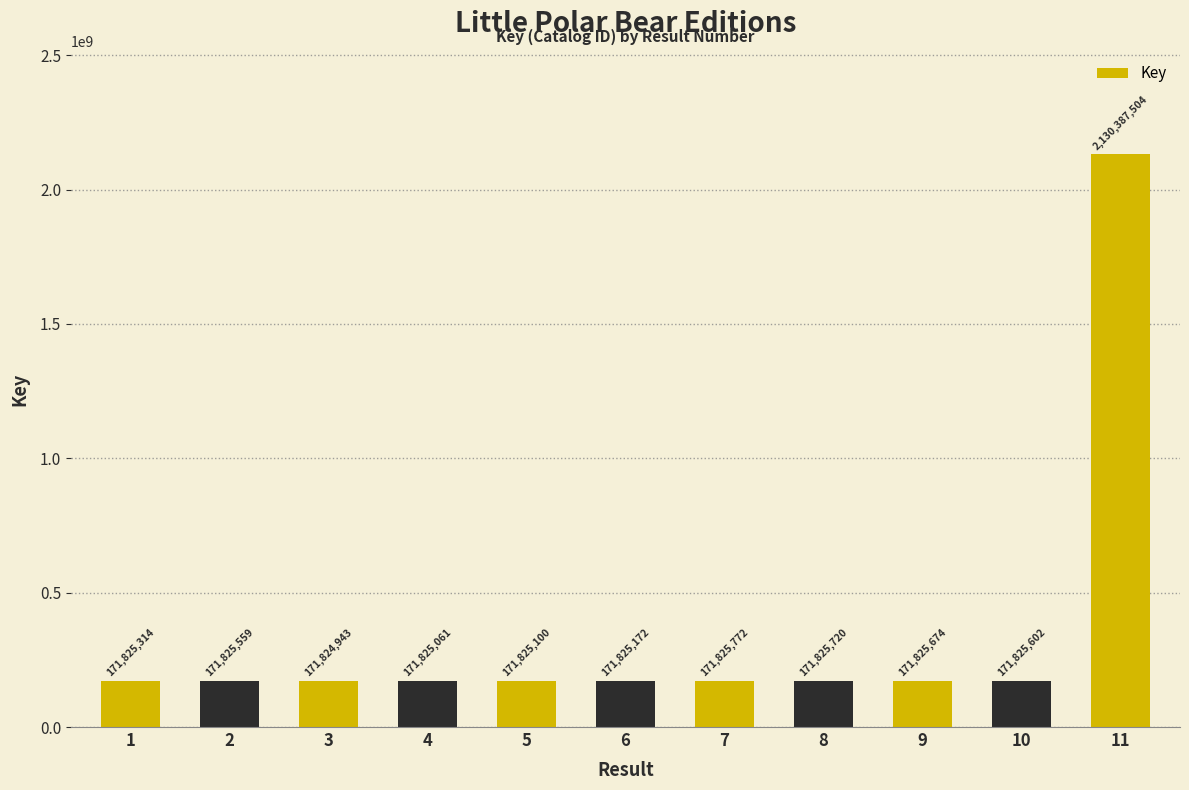

What is the change in value from 1 to 2?

+245